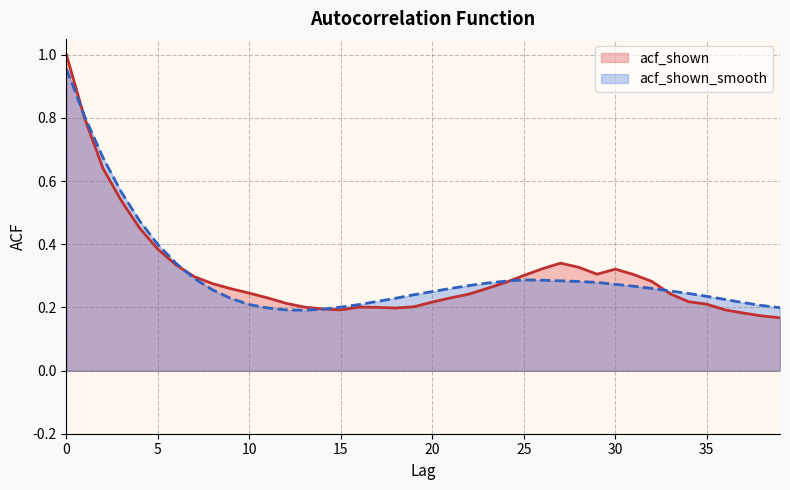

What is the difference between the maximum and minimum values in the acf_shown_smooth series?

0.8